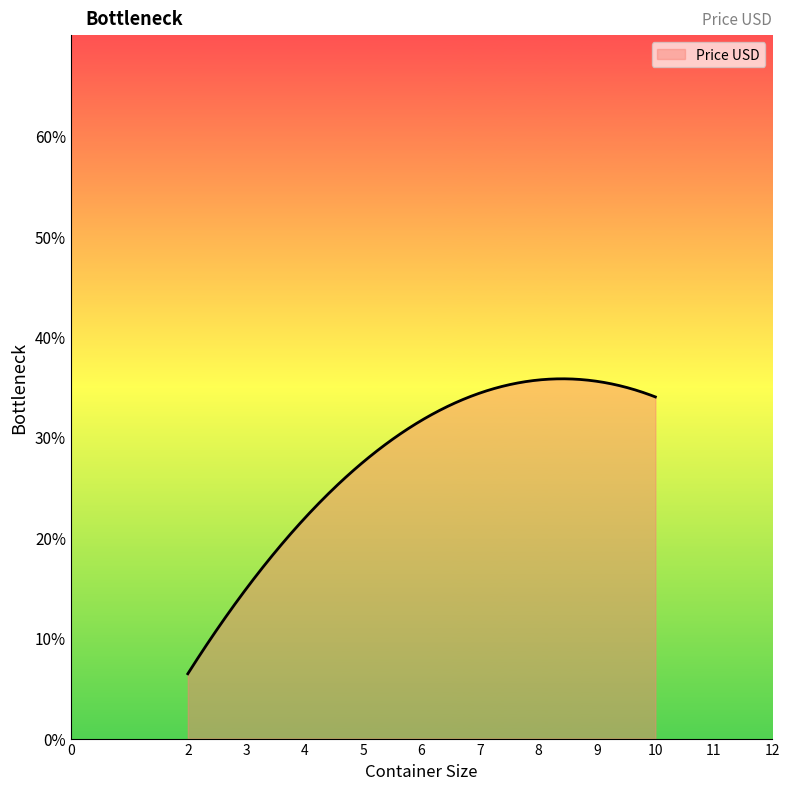

What is the sum of all values?

8348.6